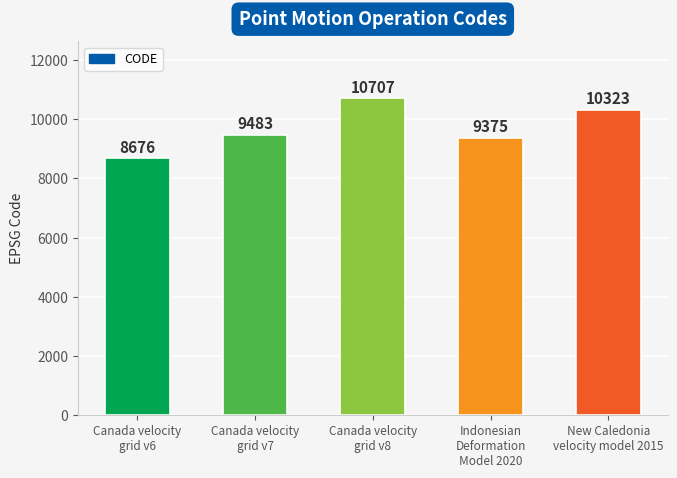

List the labels in order of value, largest first.

Canada velocity
grid v8, New Caledonia
velocity model 2015, Canada velocity
grid v7, Indonesian
Deformation
Model 2020, Canada velocity
grid v6